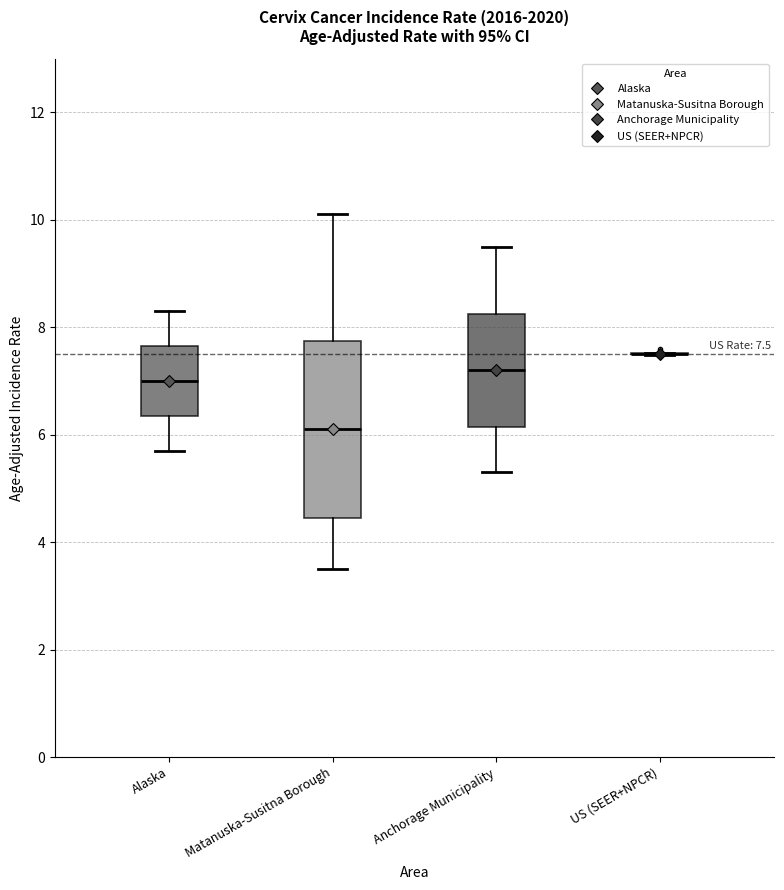

Comparing the boxes themselves (not the whiskers), which one is the tallest?

Matanuska-Susitna Borough